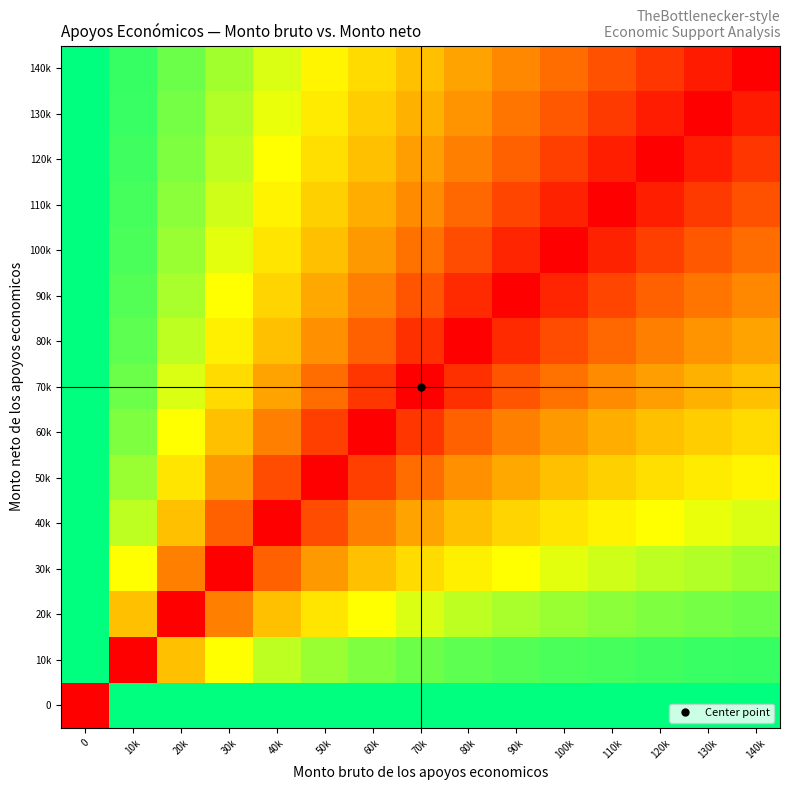

What is the difference between the highest and lowest values at 120k?

100.0